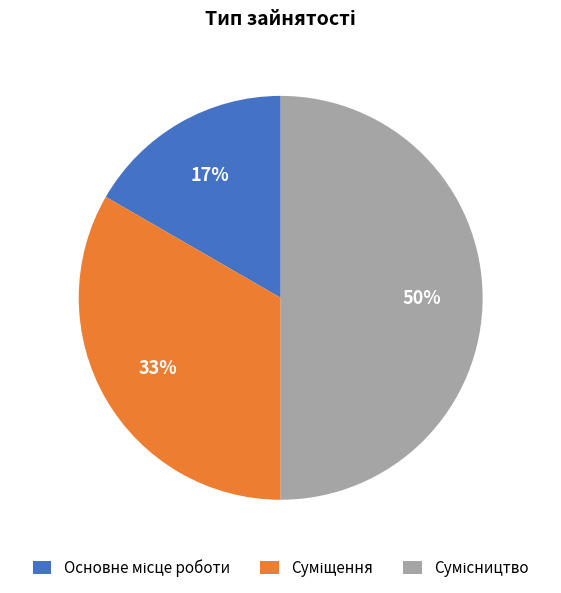

To the nearest percent, what is the difference between the largest and smallest slice percentages?

33%